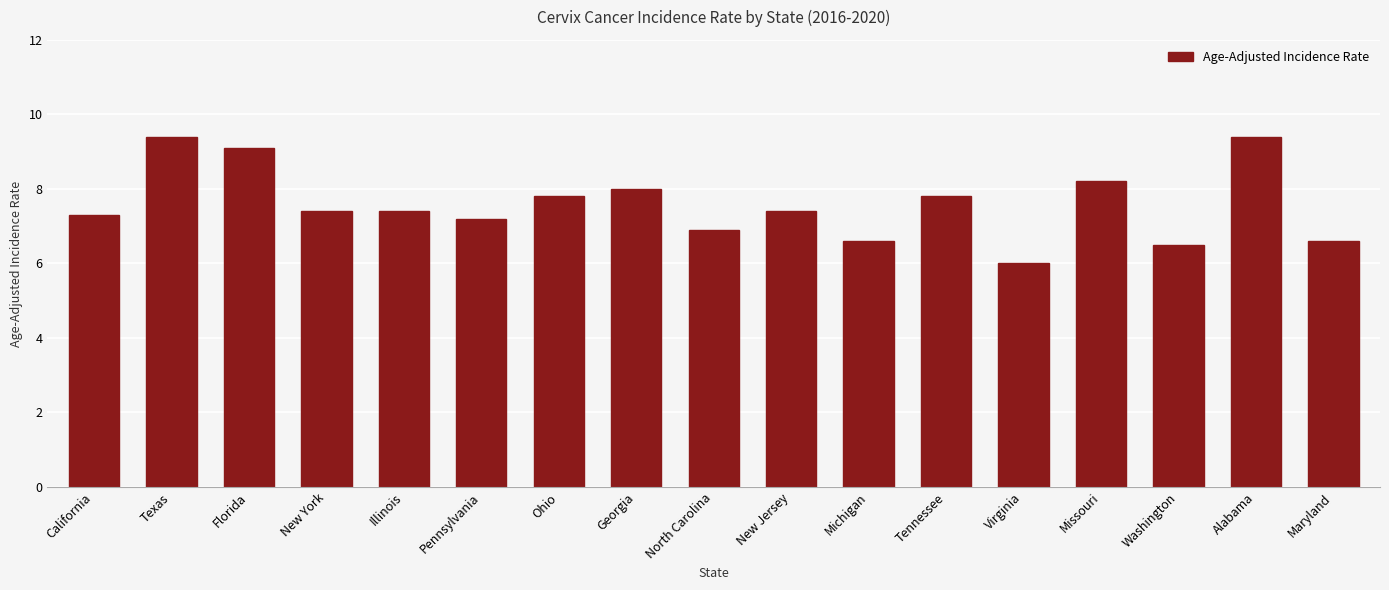

Reading left to right, extract all data points from this chart.

California=7.3	Texas=9.4	Florida=9.1	New York=7.4	Illinois=7.4	Pennsylvania=7.2	Ohio=7.8	Georgia=8.0	North Carolina=6.9	New Jersey=7.4	Michigan=6.6	Tennessee=7.8	Virginia=6.0	Missouri=8.2	Washington=6.5	Alabama=9.4	Maryland=6.6